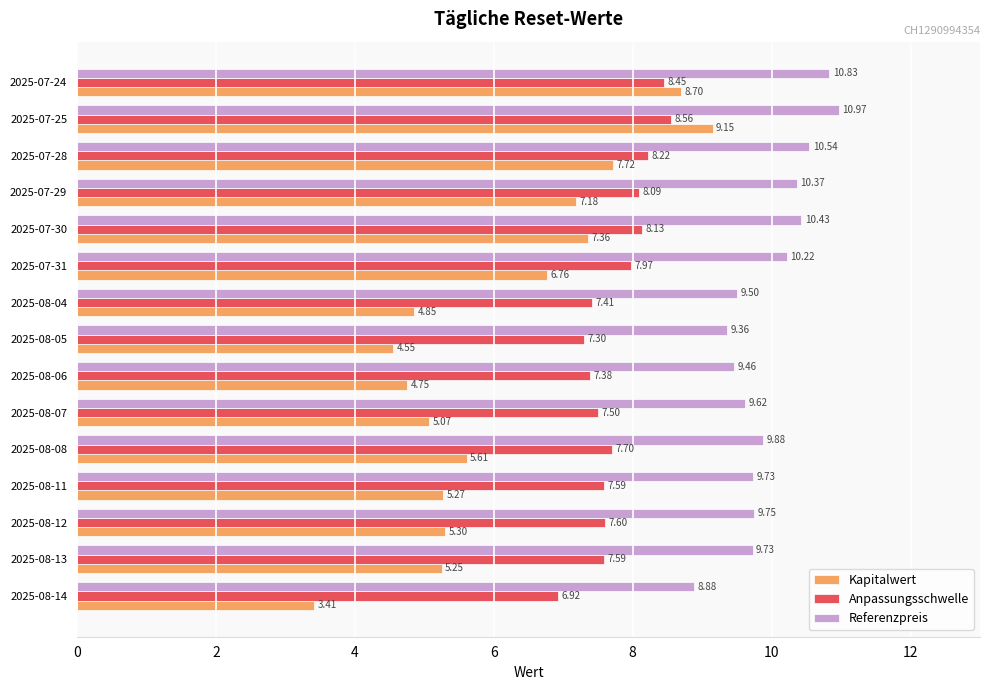

Rank the series by their average value, from highest to lowest.

Referenzpreis, Anpassungsschwelle, Kapitalwert